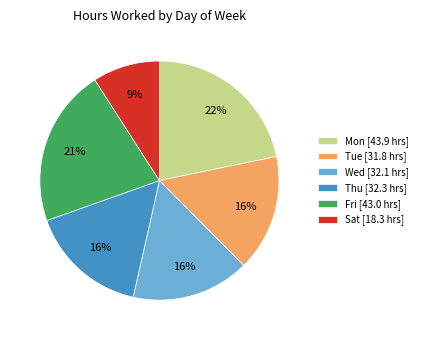

Is it true that Fri [43.0 hrs] is 21% of the pie?

True